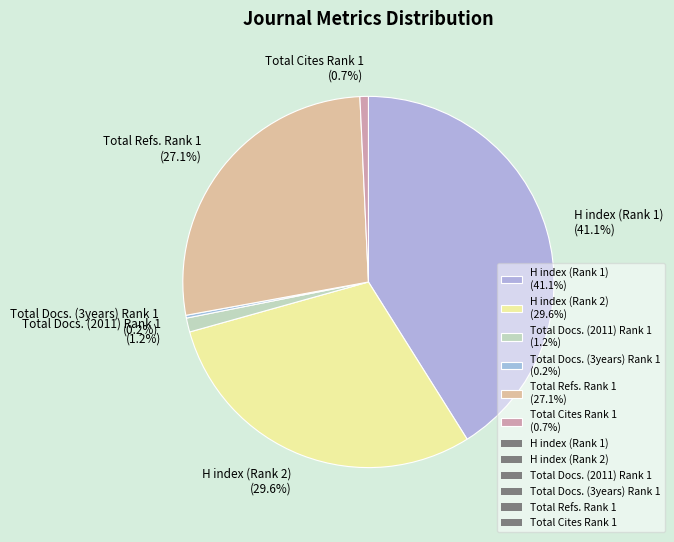

Between Total Refs. Rank 1 and Total Docs. (2011) Rank 1, which is larger?

Total Refs. Rank 1